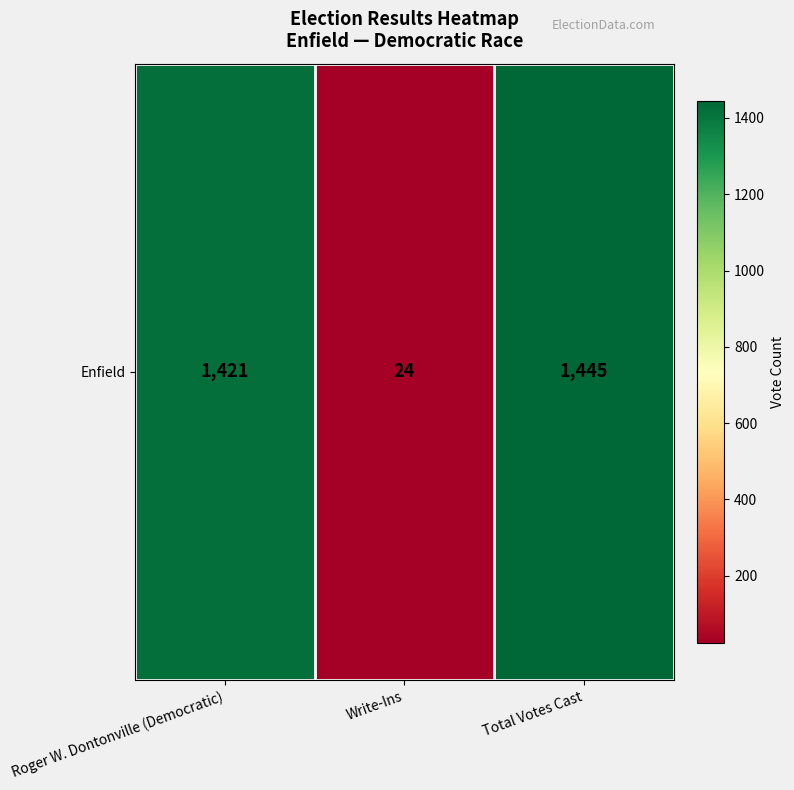

Reading left to right, list all the values displayed in this chart.

1421	24	1445